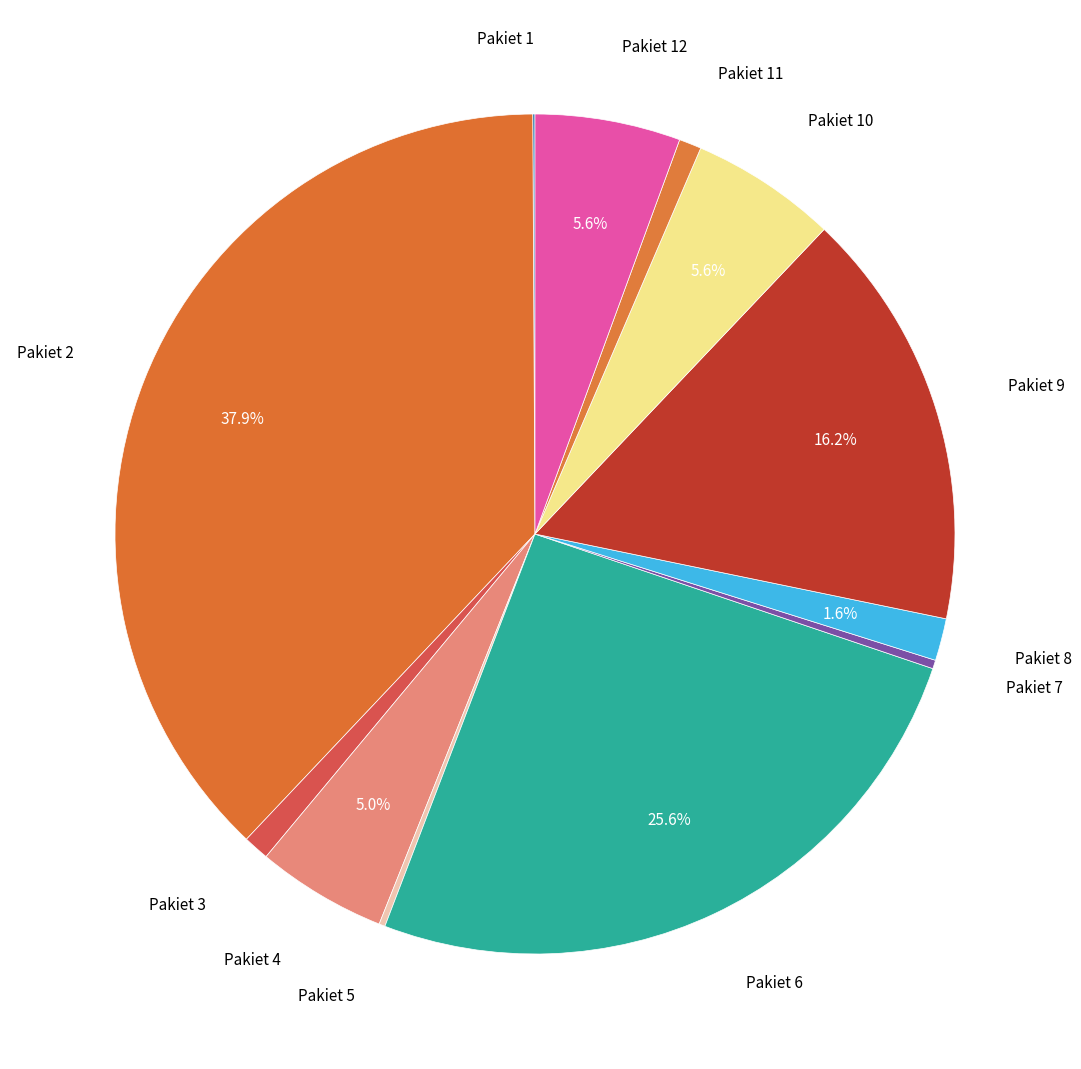

To the nearest percent, what is the average slice percentage?

8%